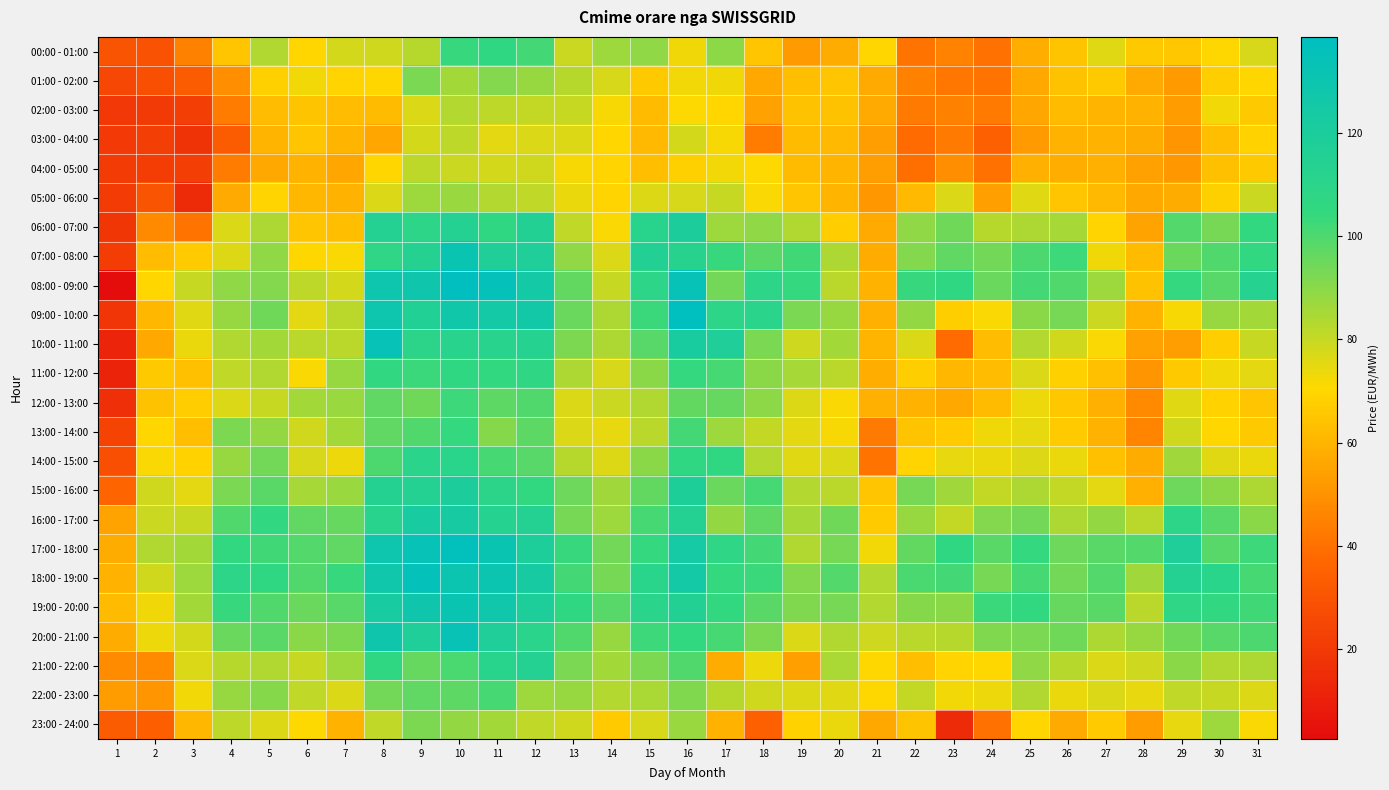

At how many categories does at least one series exceed 131?

5